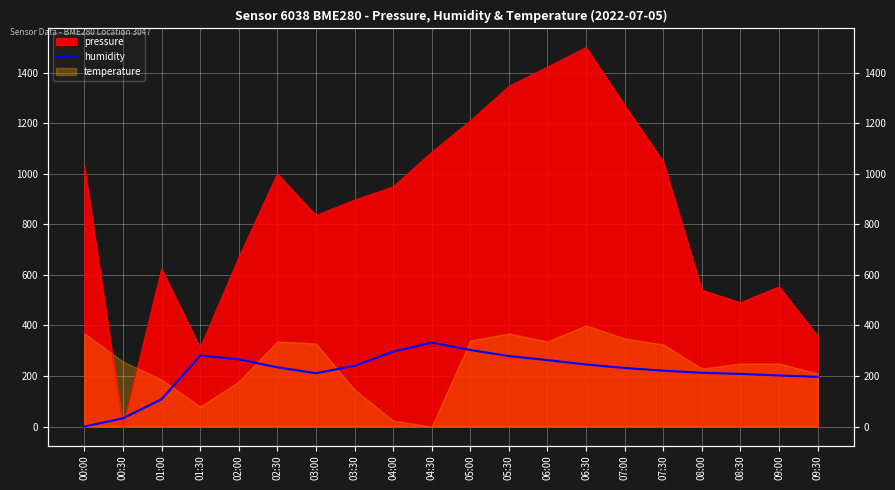

Is it true that the value at 00:30 is 55.8?

False